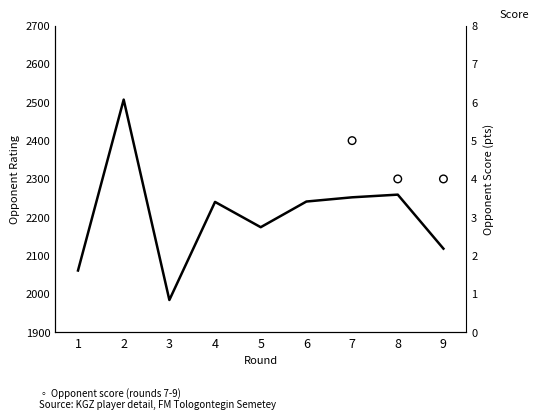

Between 3 and 5, which is larger?

5